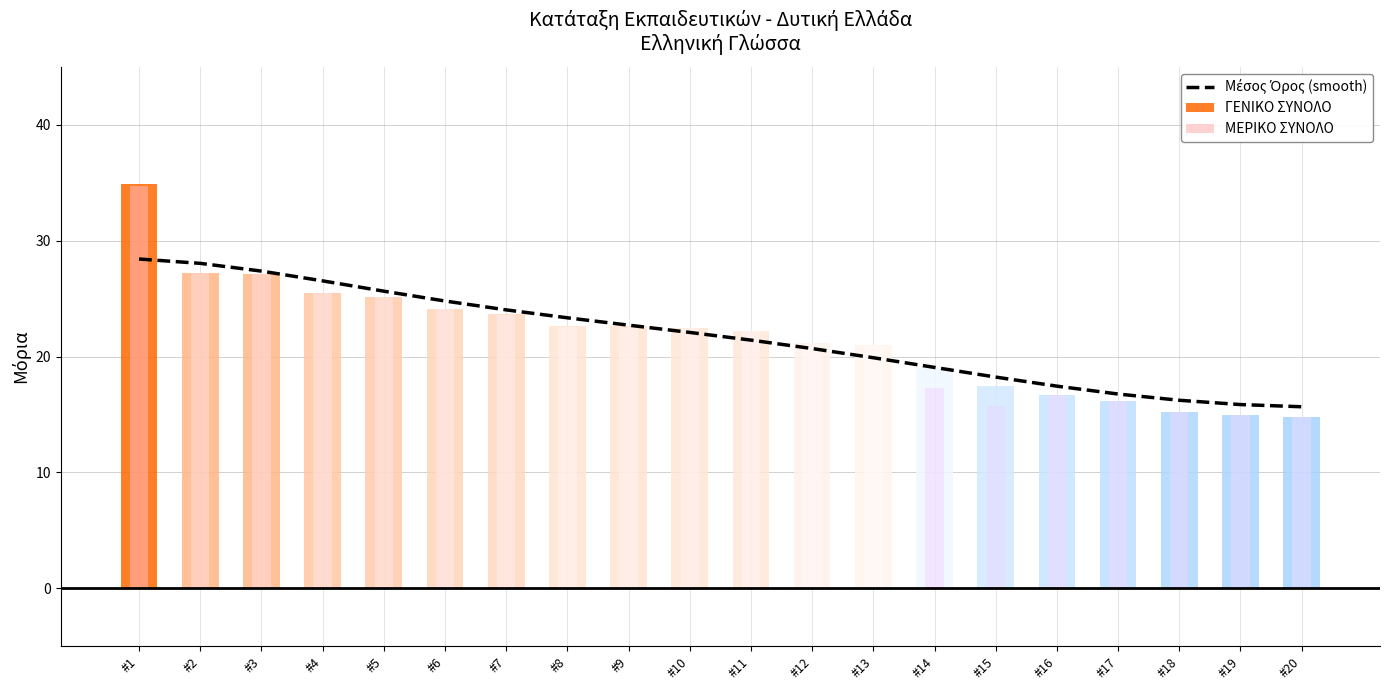

Reading left to right, what are all the values shown in this chart?

28.4	28.1	27.4	26.5	25.7	24.8	24.0	23.4	22.7	22.1	21.4	20.7	19.9	19.1	18.2	17.5	16.8	16.2	15.9	15.7